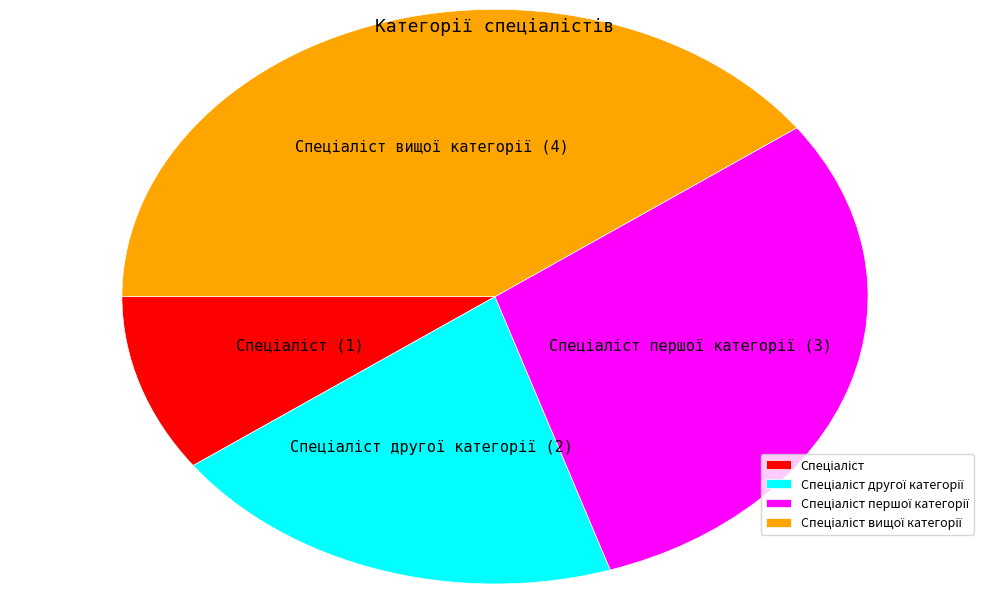

Does any single category account for the majority?

No